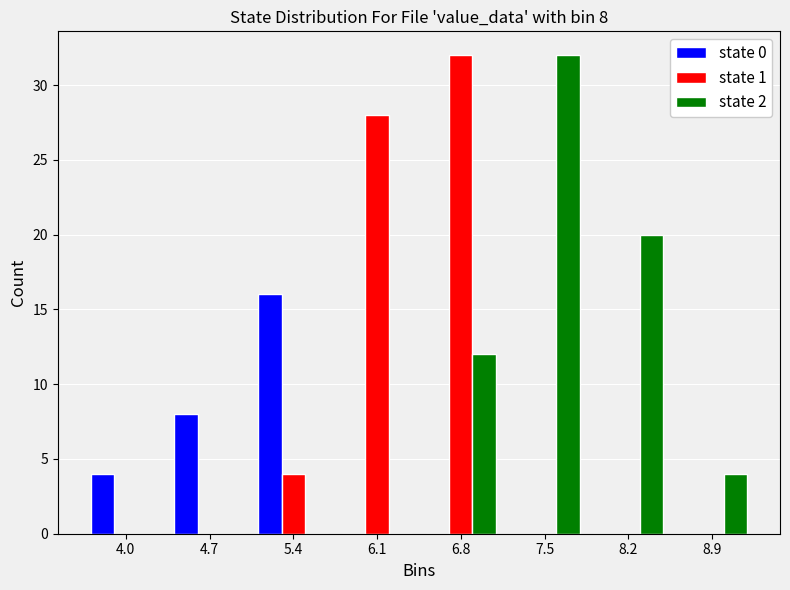

In the state 0 series, which range on the x-axis has the tallest bar?

5.1 to 5.8